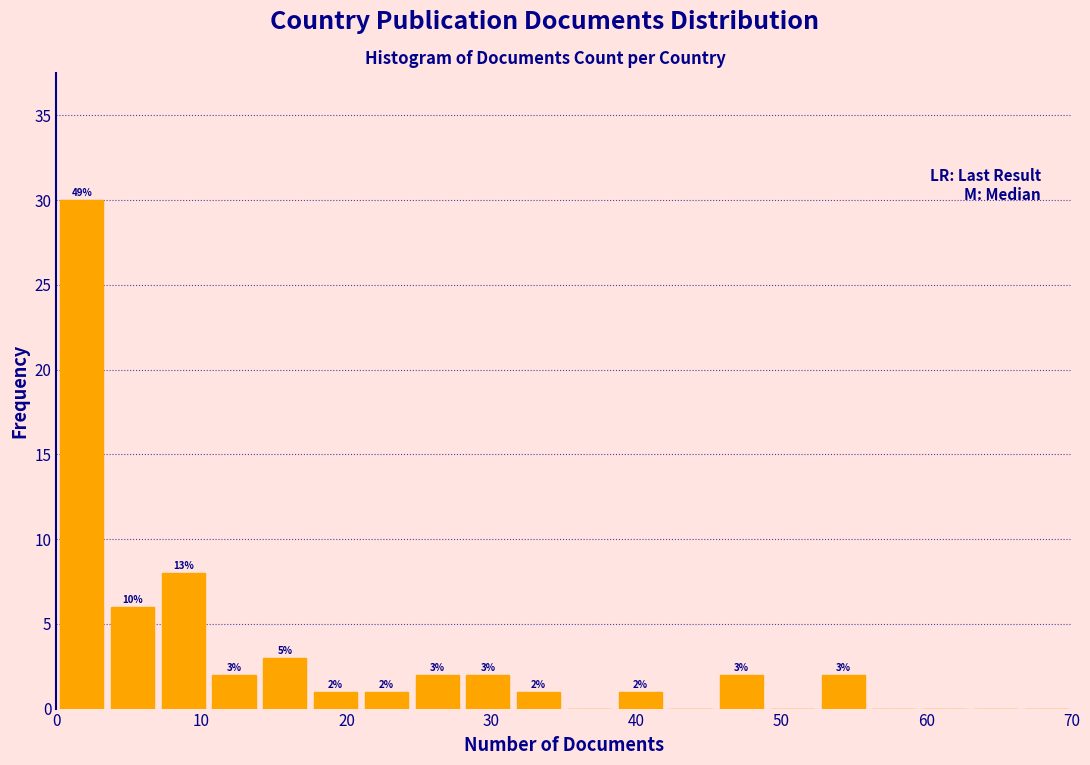

Read against the x-axis, roughly where is the centre of the tallest bar?

2